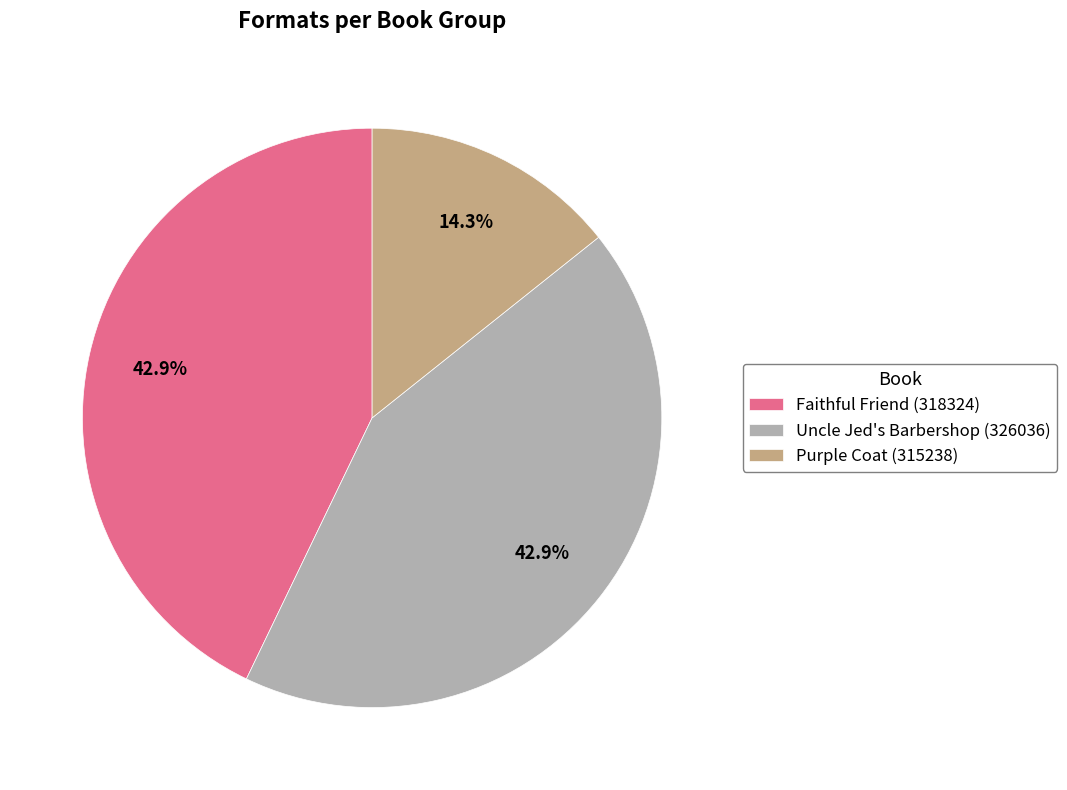

What is the total percentage of Uncle Jed's Barbershop (326036) and Purple Coat (315238)?

57.1%